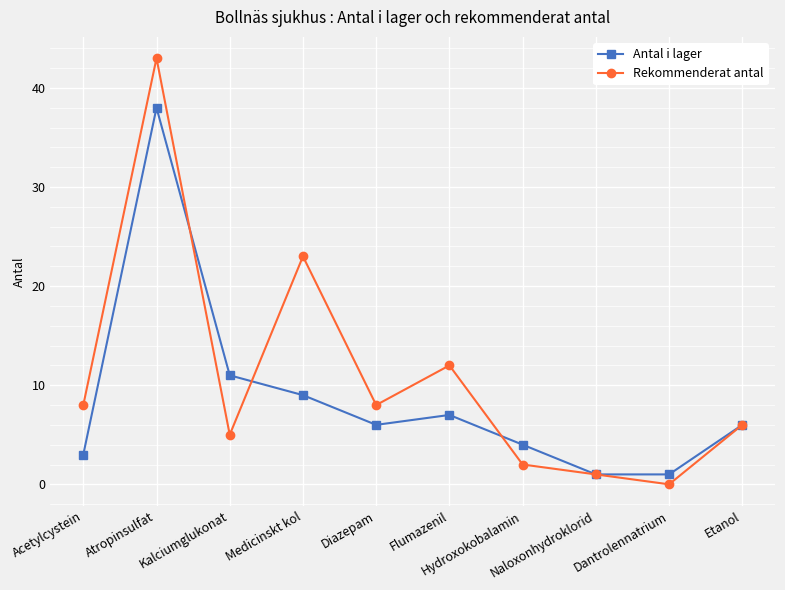

Where is the first local minimum for Rekommenderat antal?

Kalciumglukonat